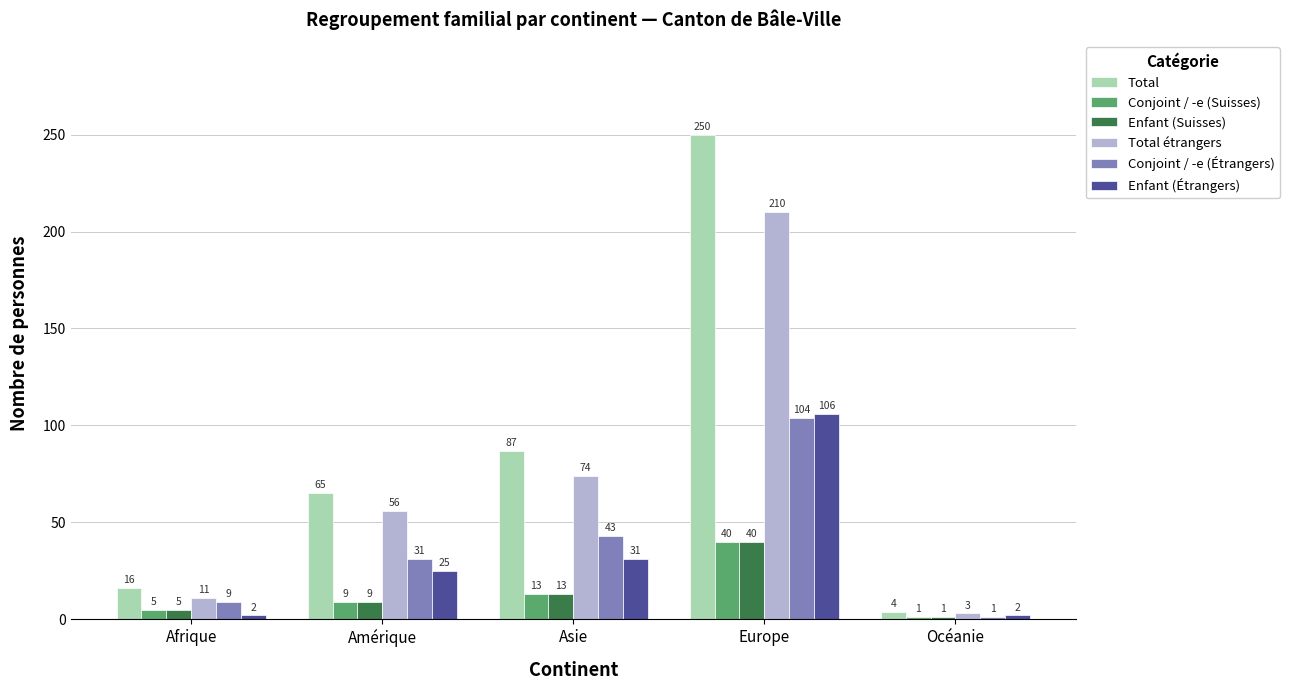

The Total series shows 16 at Afrique. True or false?

True